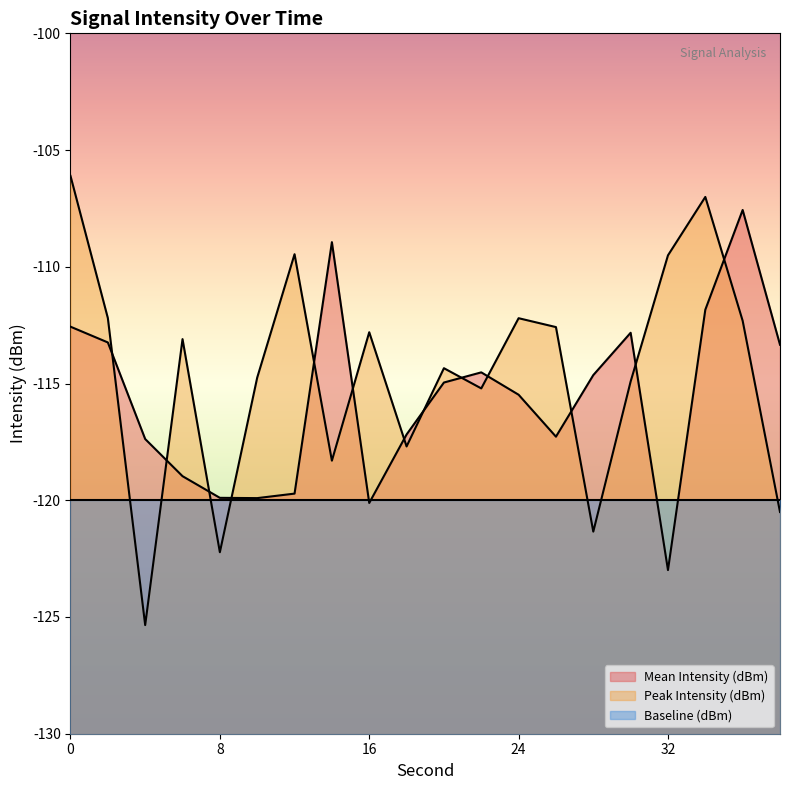

Does the chart have visible grid lines?

No